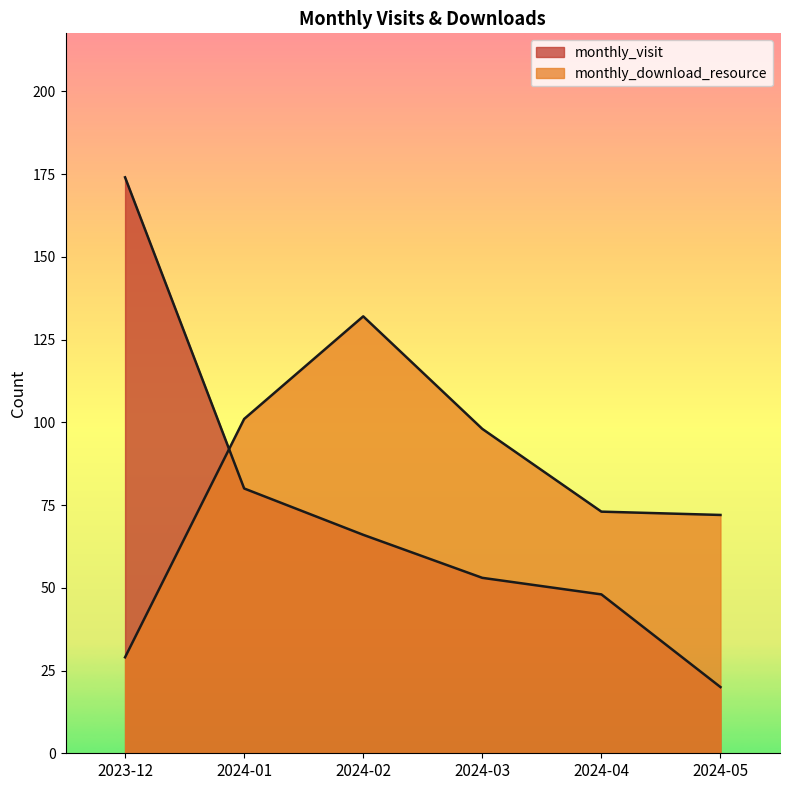

Does the chart display data point markers on the line(s)?

No